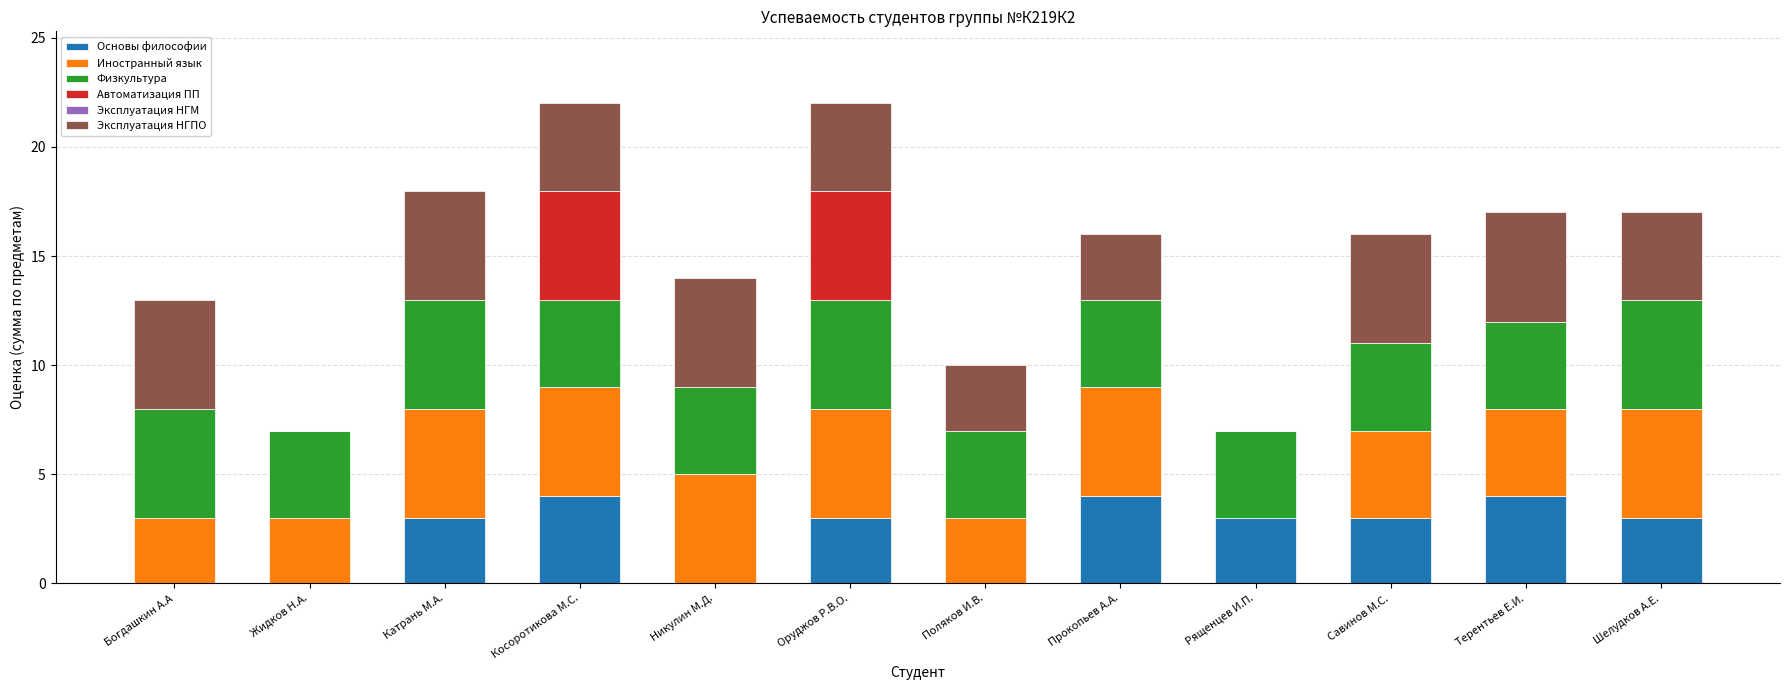

What is the sum of the Основы философии values at Шелудков А.Е. and Катрань М.А.?

6